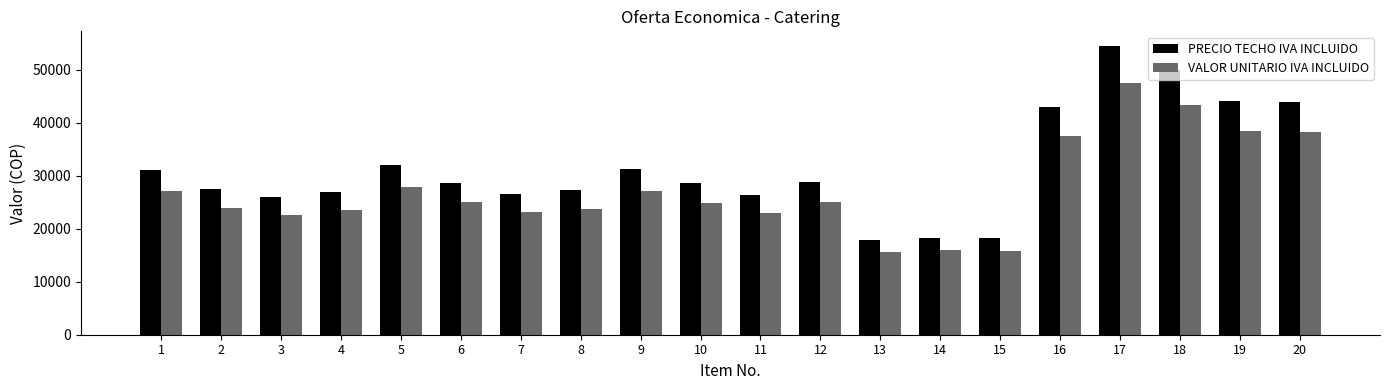

What is the total value across all series at 18?

93301.6